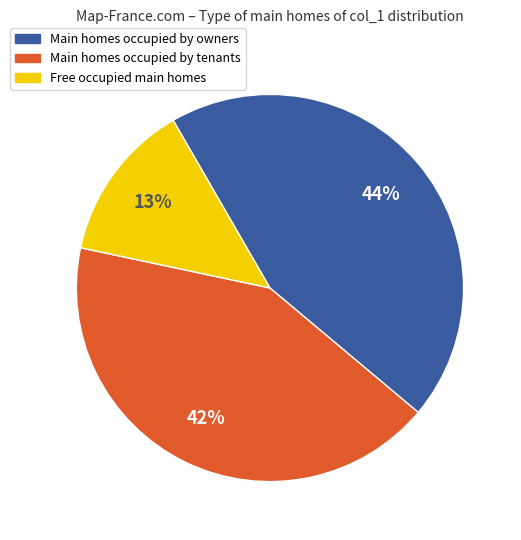

To the nearest percent, what is the average slice percentage?

33%